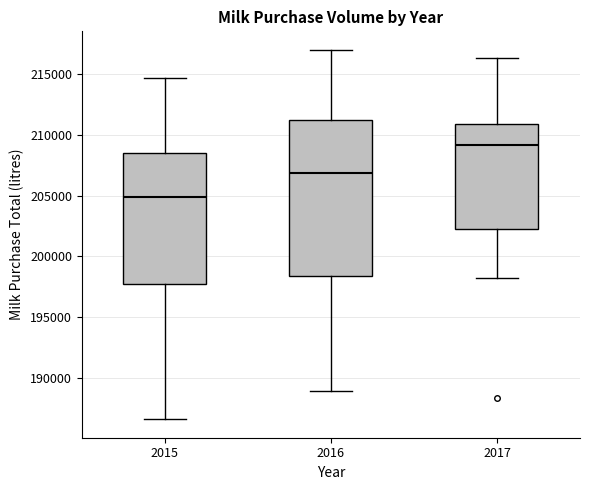

Which box has the lowest median line?

2015